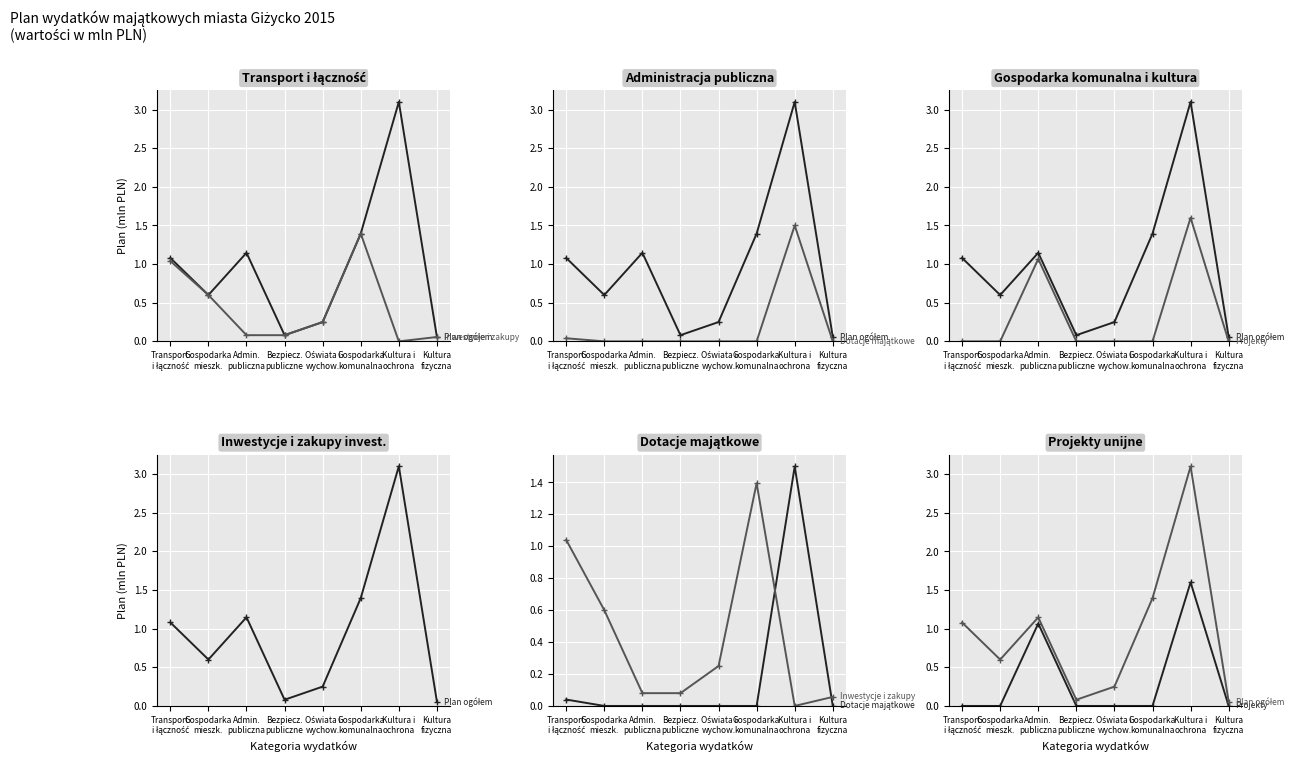

How many data points in Projekty are above 0?

2